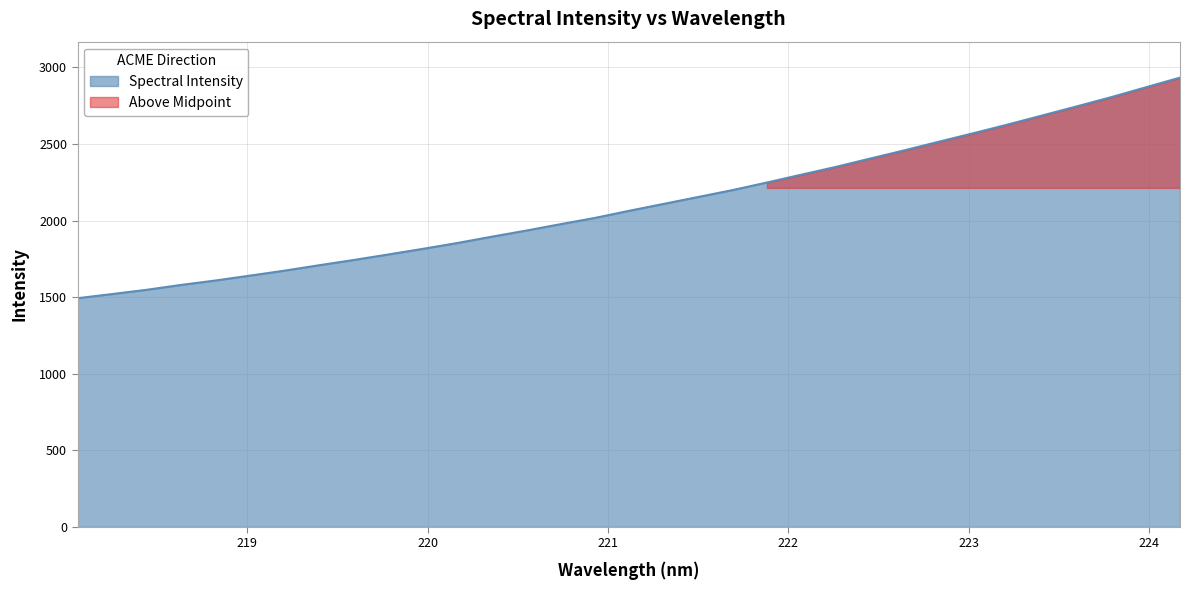

Which category has the highest value across all series?

224.1709